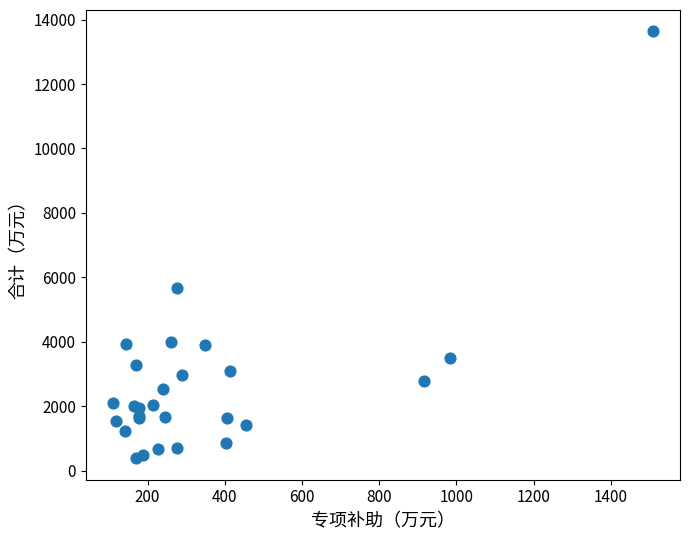

What Y value in the scatter plot is closest to 7007?

5656